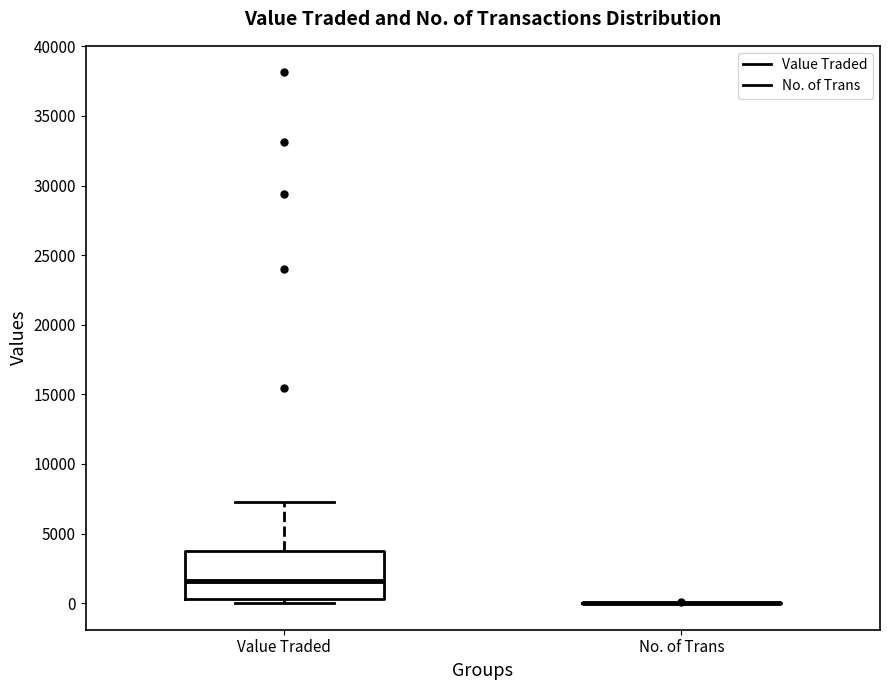

Reading left to right, transcribe this box plot: for each box, give where its median line is, the range the box spans, and where its two whiskers end, as read against the y-axis. The values are not printed on the chart, so give them approximately, as read against the axis.

Value Traded: median 1500, box 500 to 4000, whiskers 0 to 7500
No. of Trans: box collapsed to a line at 0, whiskers 0 to 0